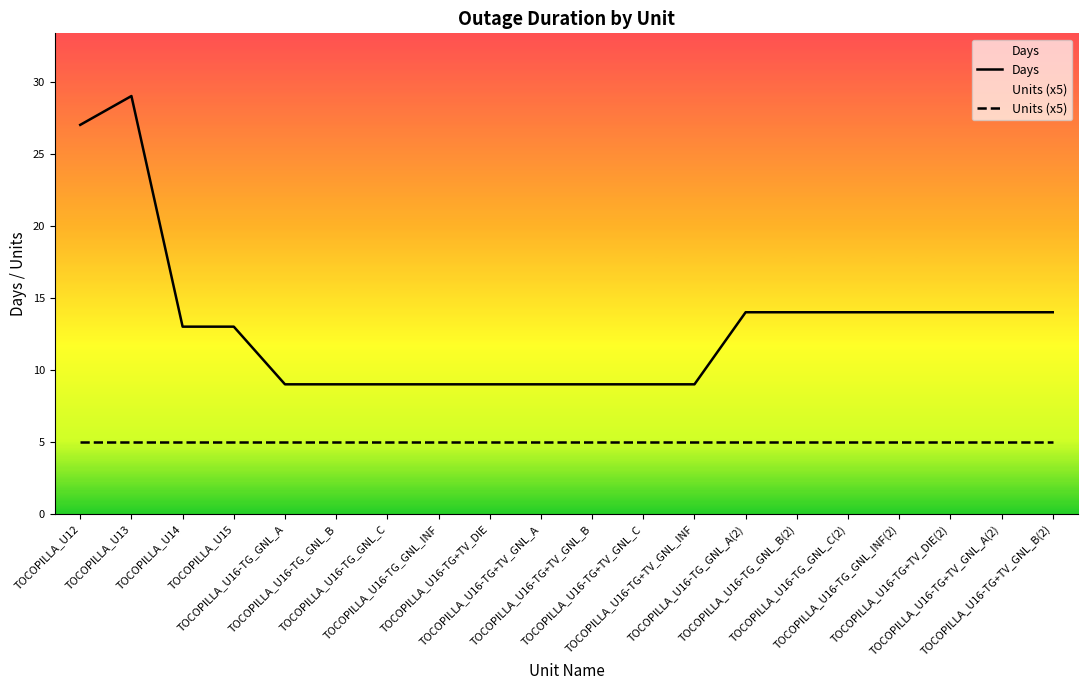

What is the sum of the Units (x5) values at TOCOPILLA_U16-TG+TV_DIE(2) and TOCOPILLA_U16-TG+TV_GNL_INF?

10